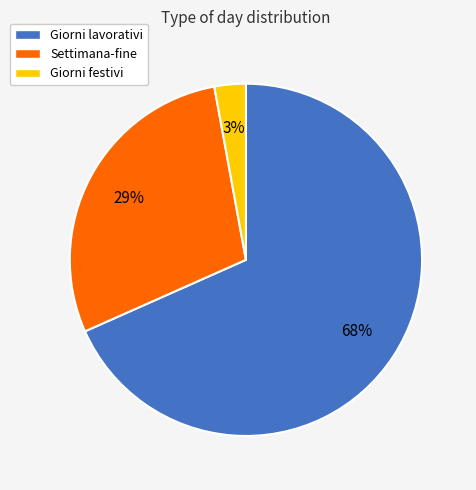

Rank the categories by value from highest to lowest.

Giorni lavorativi, Settimana-fine, Giorni festivi